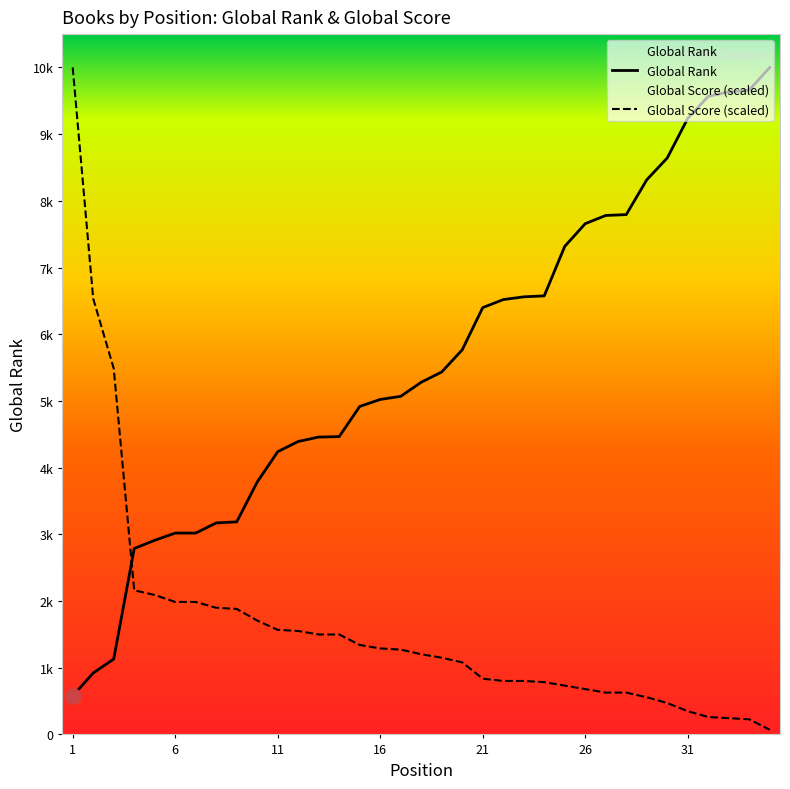

At which category is the sum across all series the highest?

1